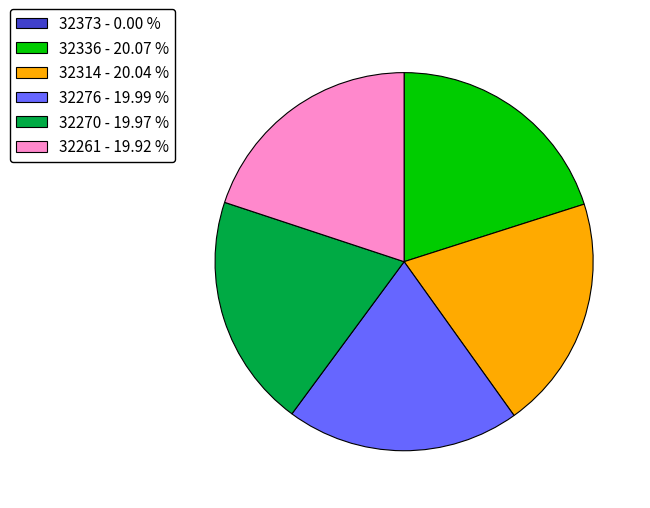

Combined, do 32276 - 19.99 % and 32261 - 19.92 % account for over 50%?

No